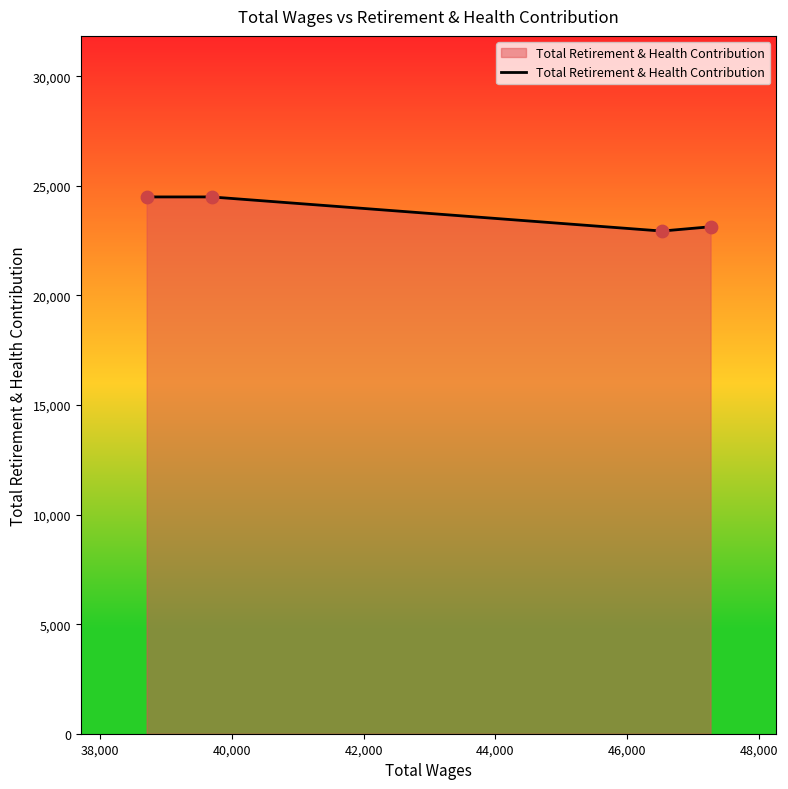

True or false: there are more than 2 points higher than both neighbors.

False